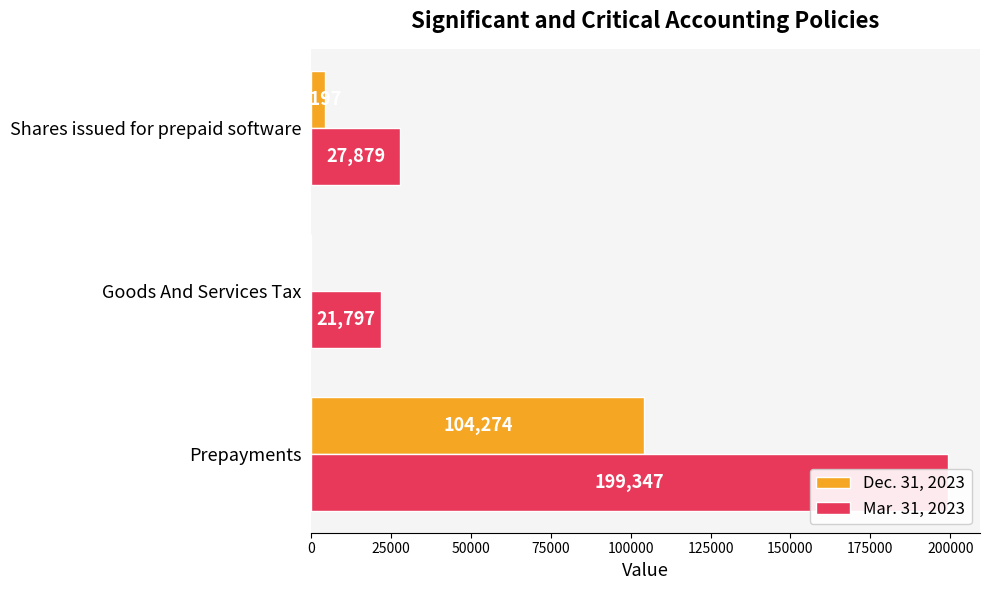

True or false: Mar. 31, 2023 has a value of 199347 at Prepayments.

True